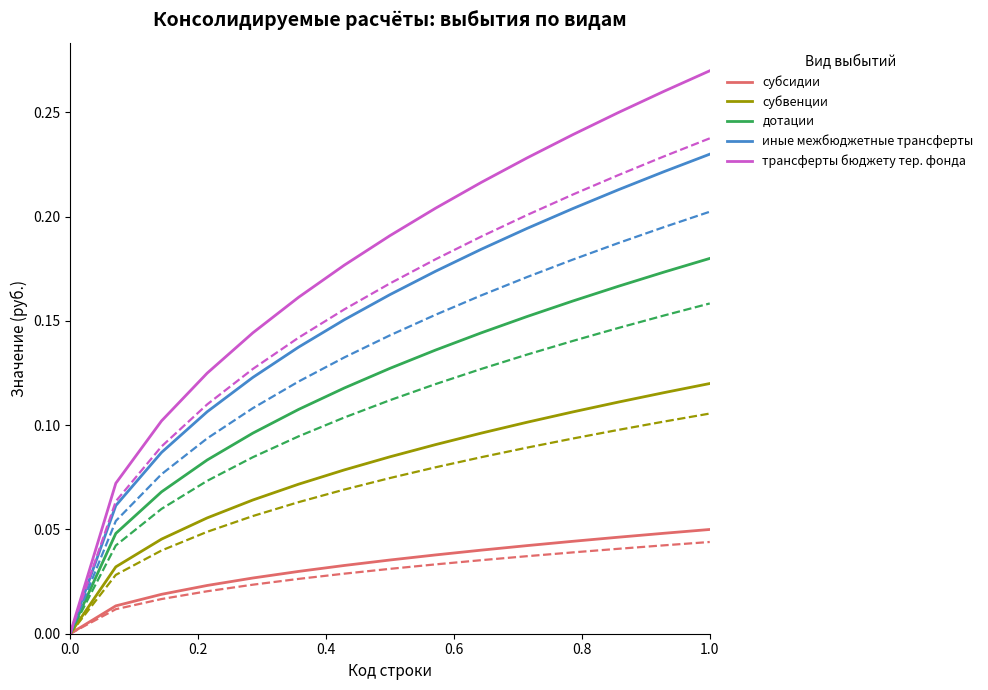

Is the value of трансферты бюджету тер. фонда at 0.8 greater than the value of иные межбюджетные трансферты at 8?

No